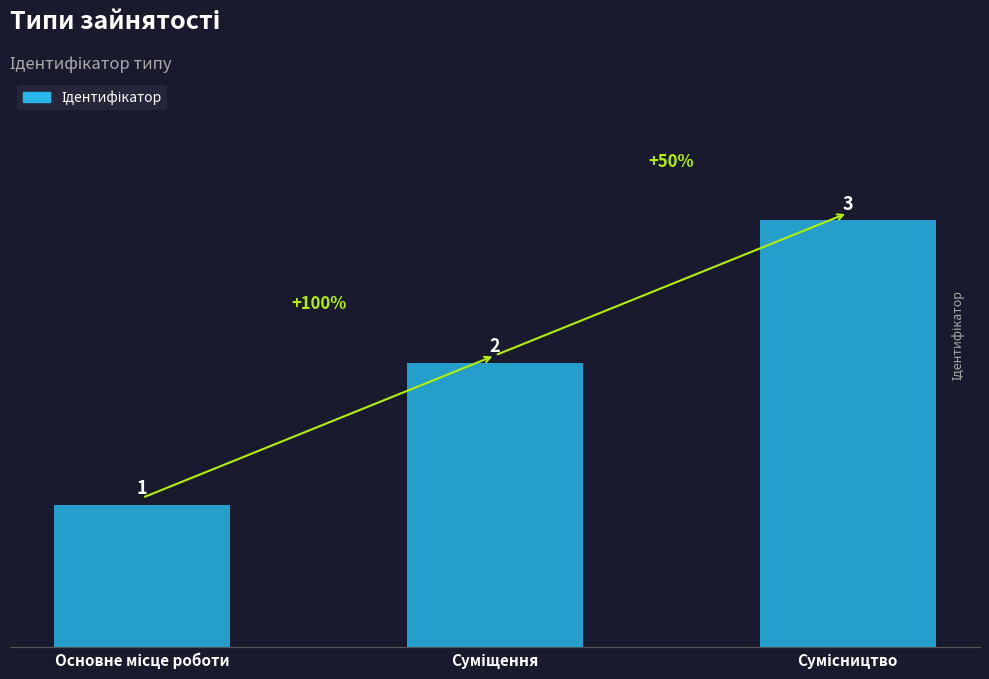

What is the maximum value shown in the chart?

3